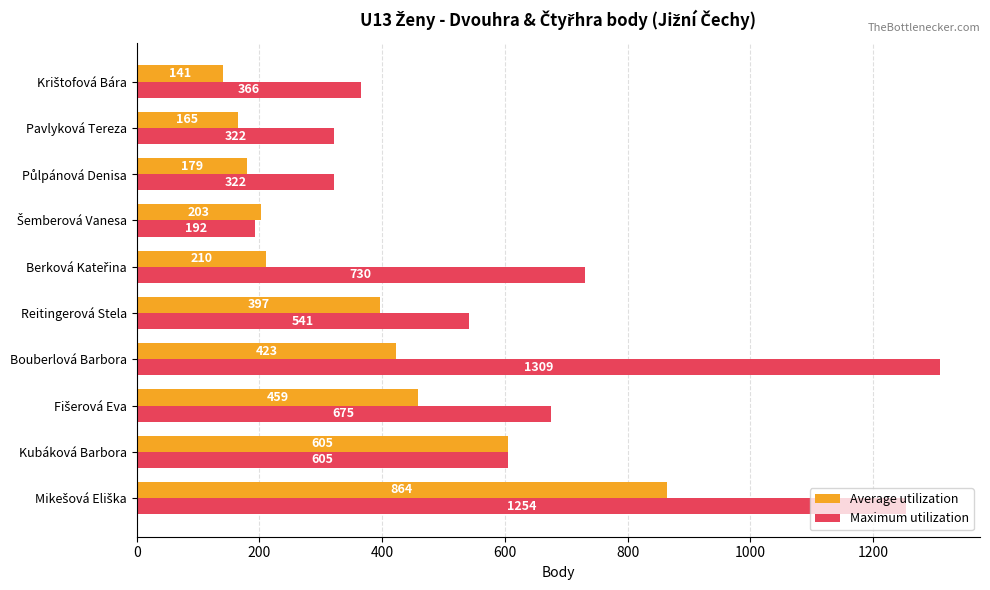

Which series has the largest range (max minus min)?

Maximum utilization